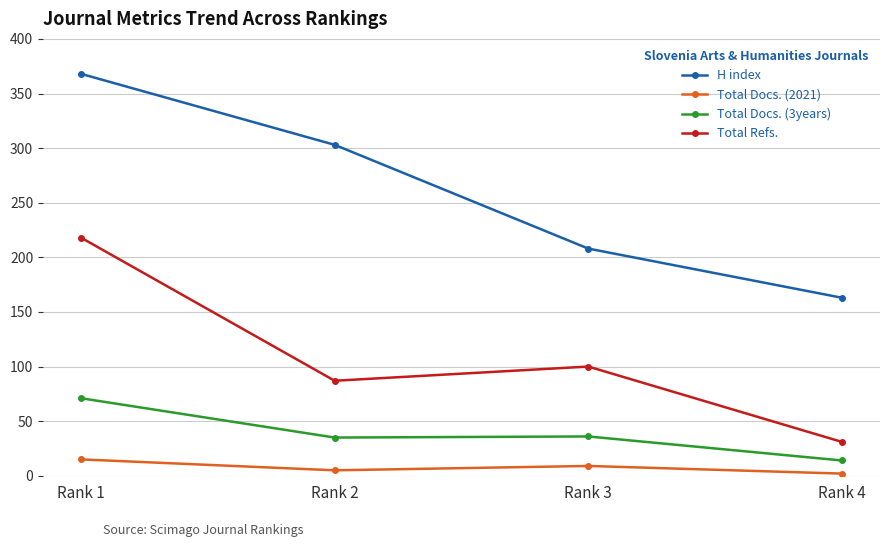

True or false: Total Refs. has a value of 87 at Rank 2.

True